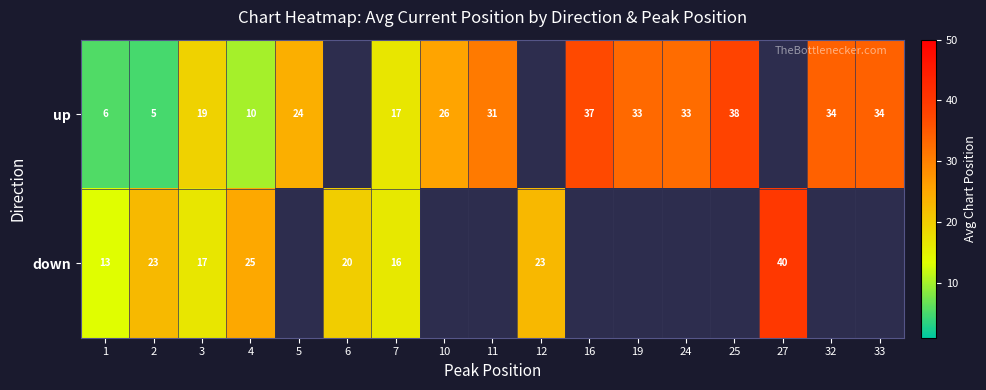

The down series shows 23.0 at 12. True or false?

True